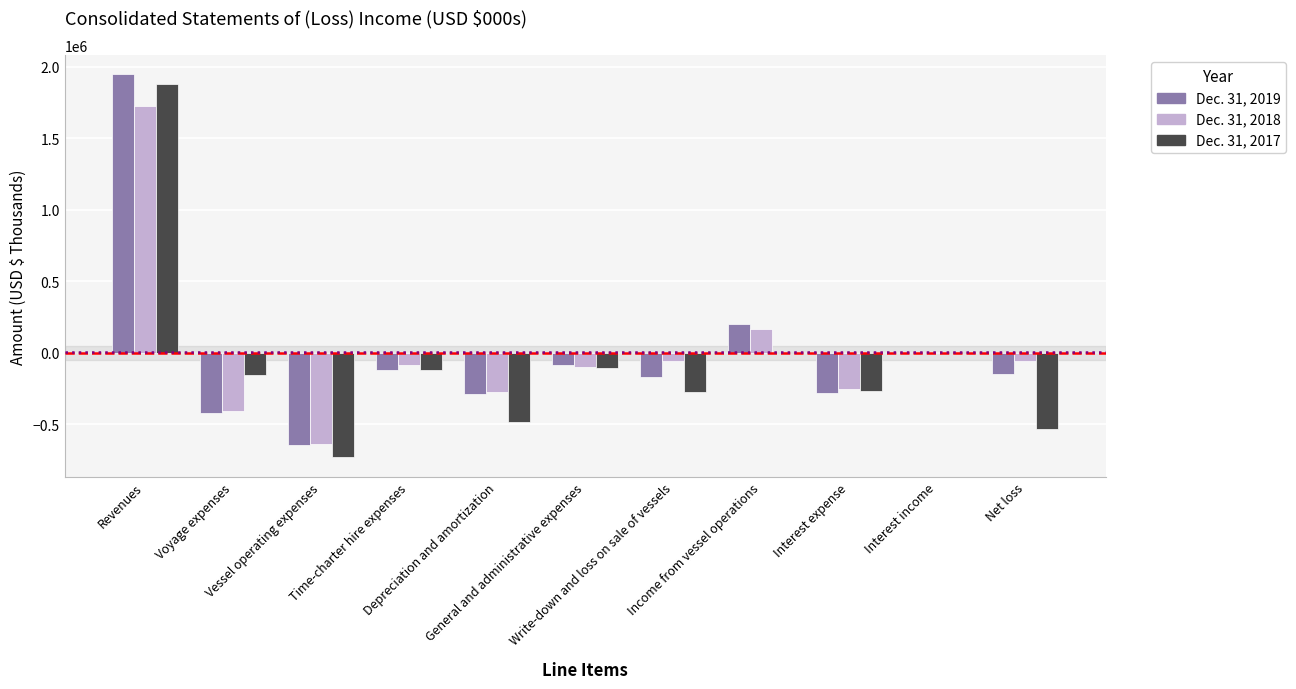

What are all the series names shown in the legend?

Dec. 31, 2019, Dec. 31, 2018, Dec. 31, 2017